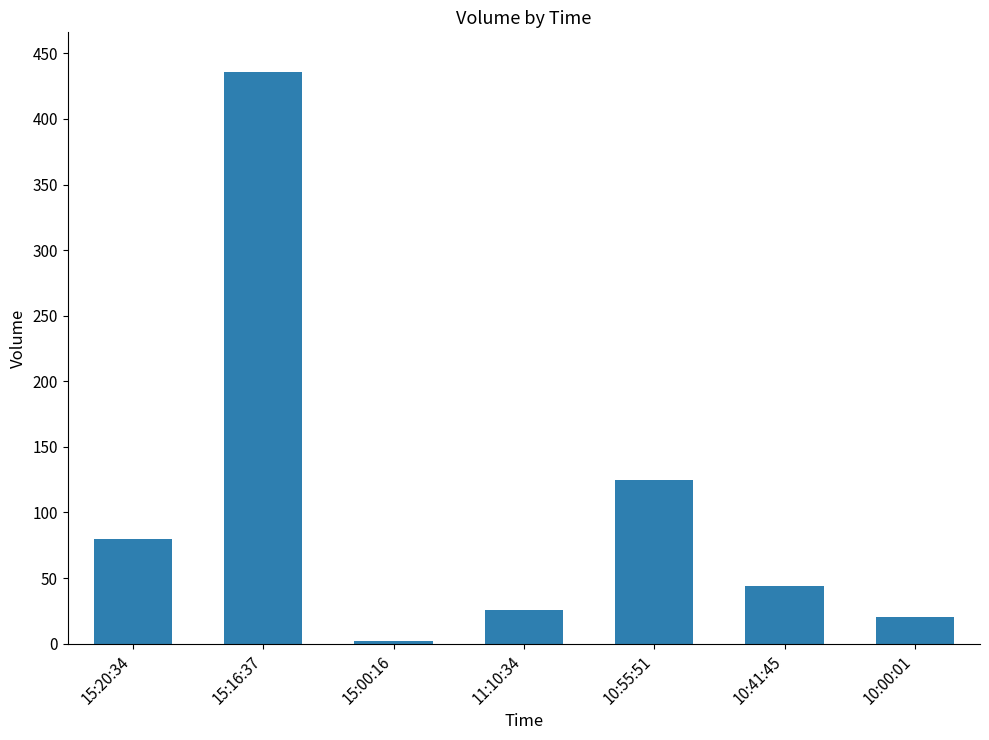

Rank the categories by value from lowest to highest.

15:00:16, 10:00:01, 11:10:34, 10:41:45, 15:20:34, 10:55:51, 15:16:37